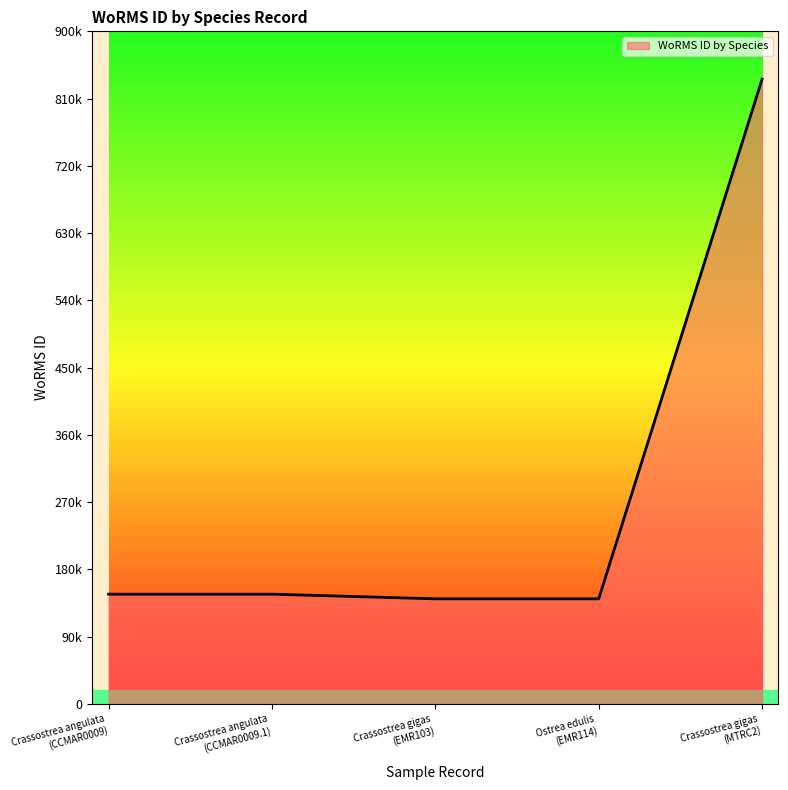

Is it true that the value at Crassostrea gigas
(MTRC2) is 836033?

True